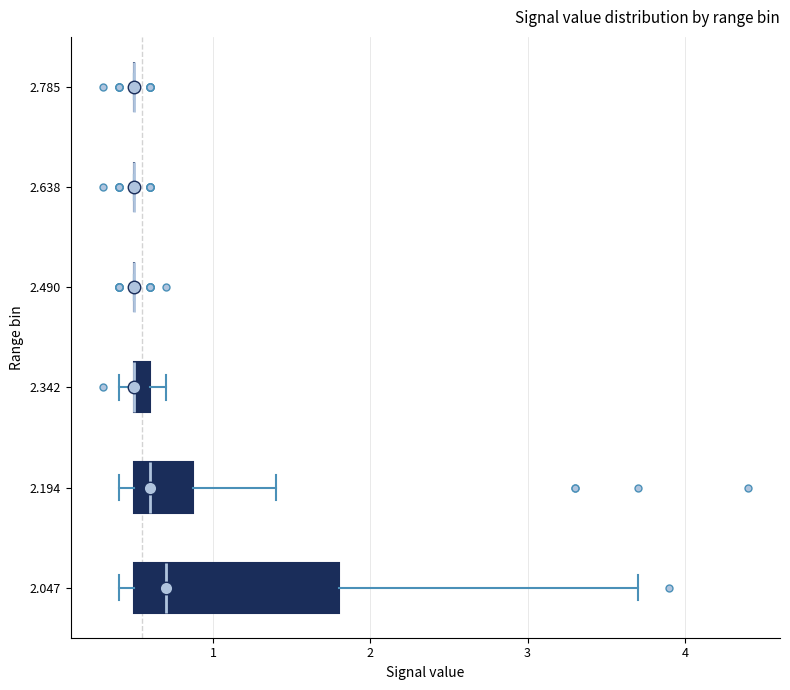

Where does the right whisker of the box at y = 2.047 end on the x-axis? The values are not printed on the chart, so give them approximately, as read against the axis.

3.7